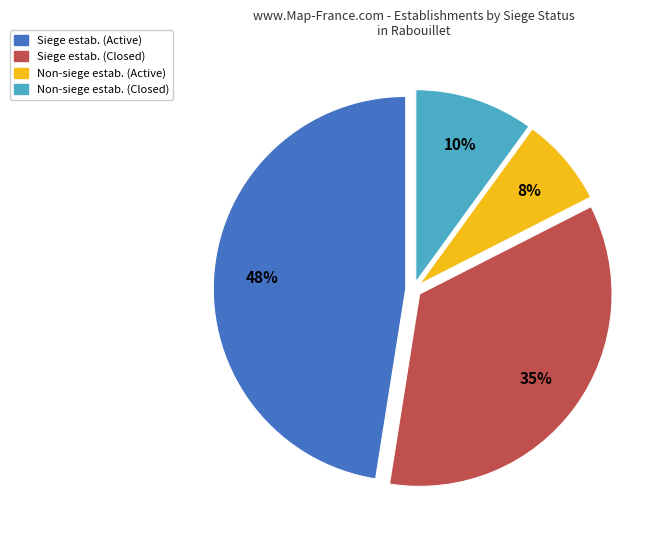

To the nearest percent, what is the difference between the largest and smallest slice percentages?

40%